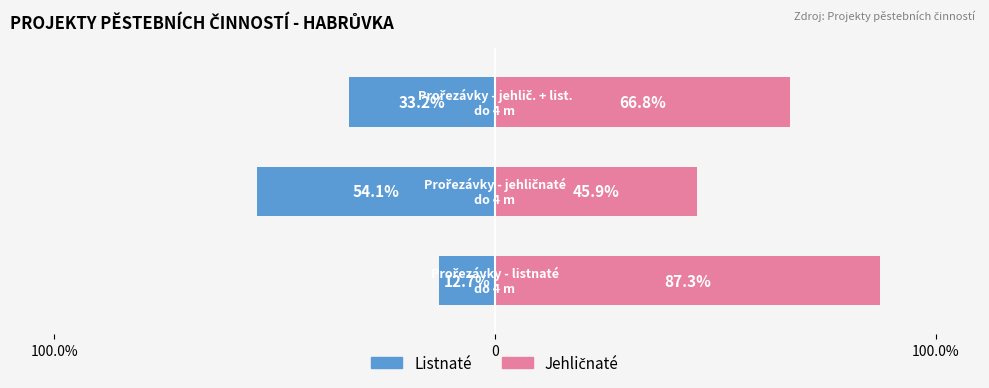

Which series has the widest spread of values?

Listnaté